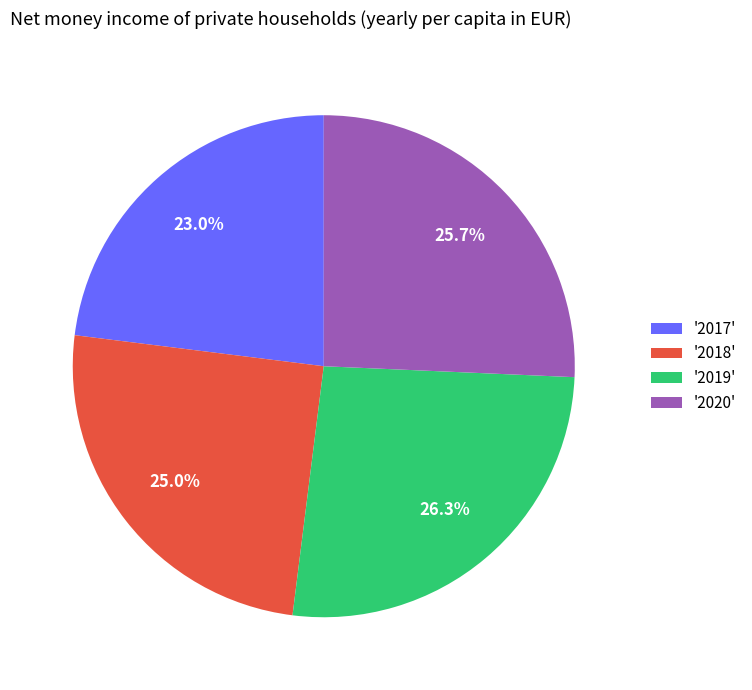

Which has a higher value, '2020' or '2018'?

'2020'